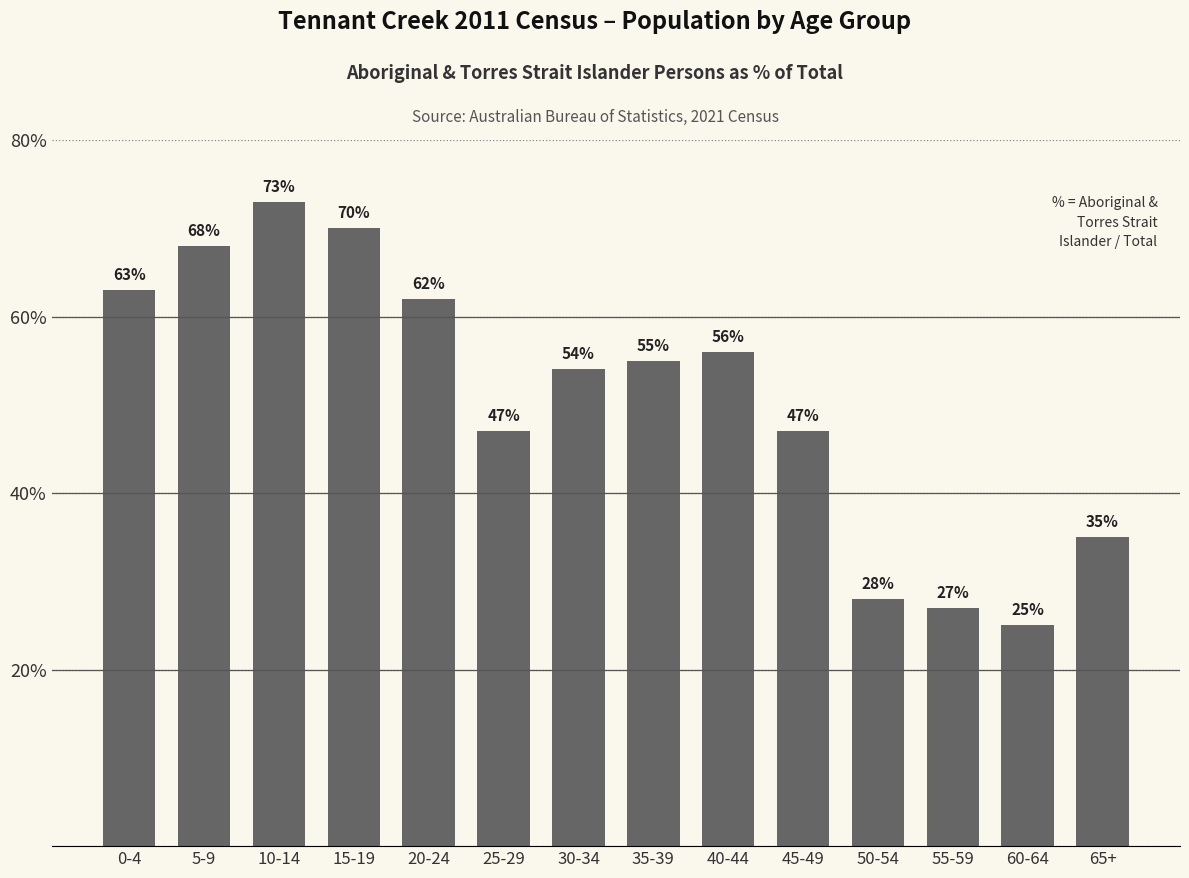

Between 45-49 and 50-54, which is larger?

45-49